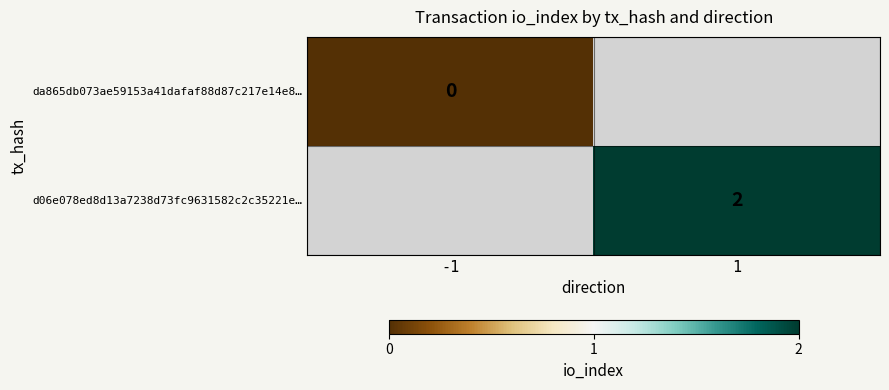

The d06e078ed8d13a7238d73fc9631582c2c35221e… series shows 3.0 at 1. True or false?

False